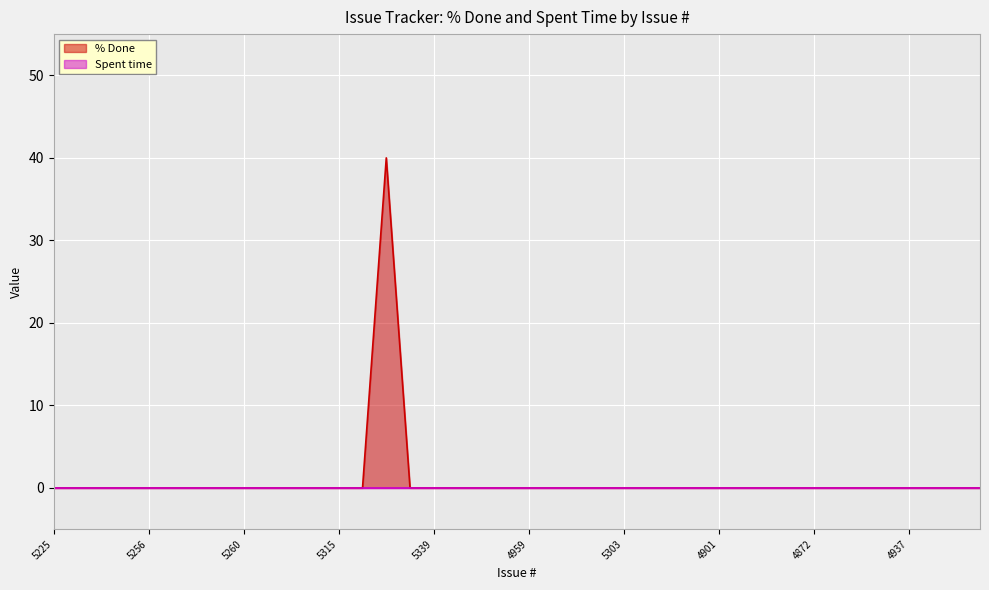

What is the label of the 32nd point from the right?

5260